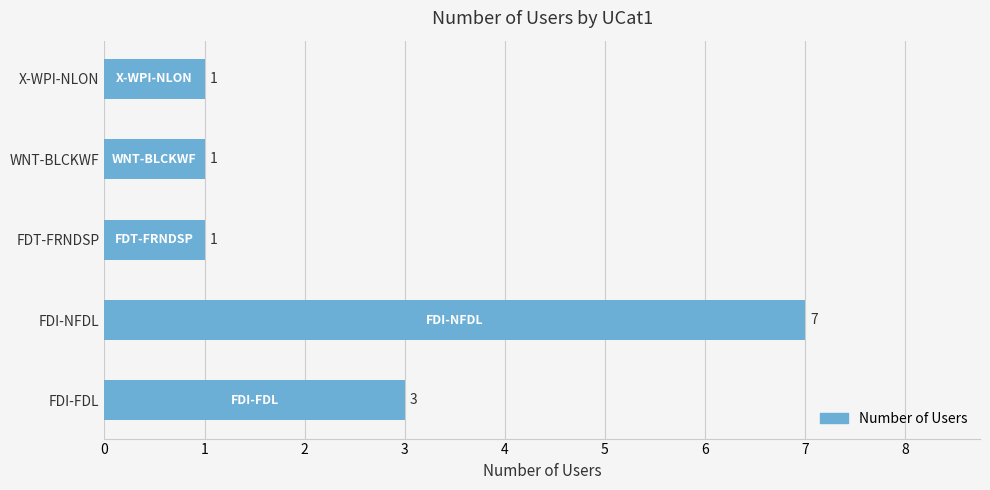

What is the average value?

3